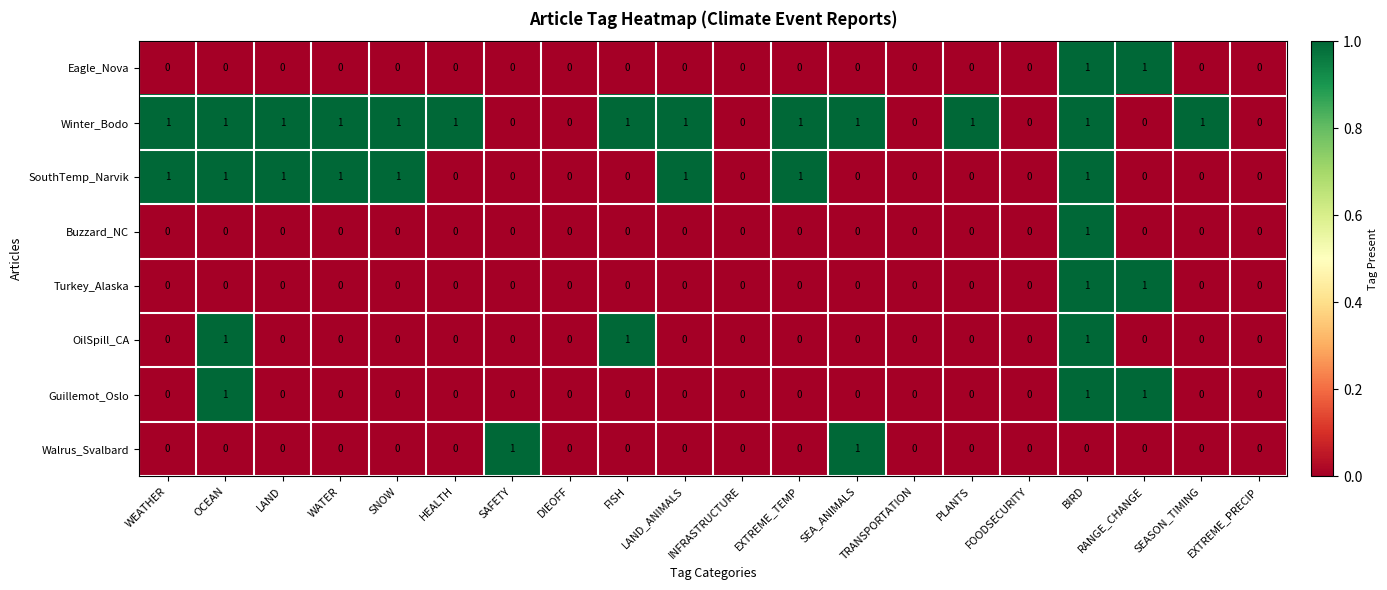

How many values in Guillemot_Oslo are above zero?

3